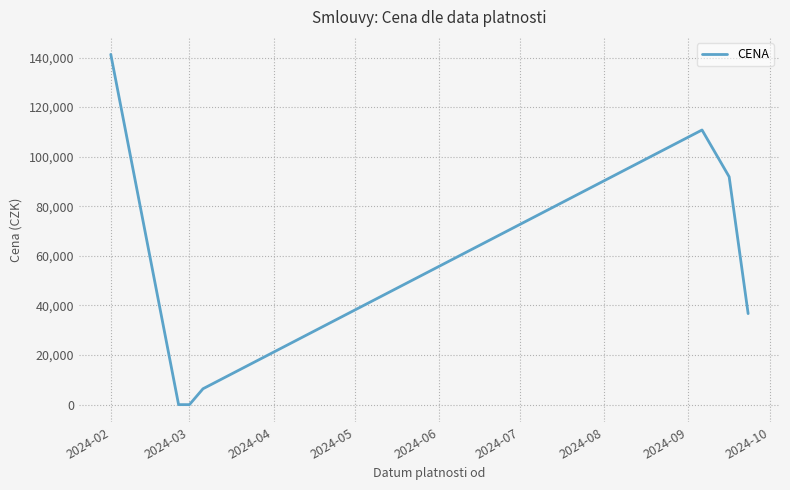

True or false: the data has more than 2 interior local peaks.

False